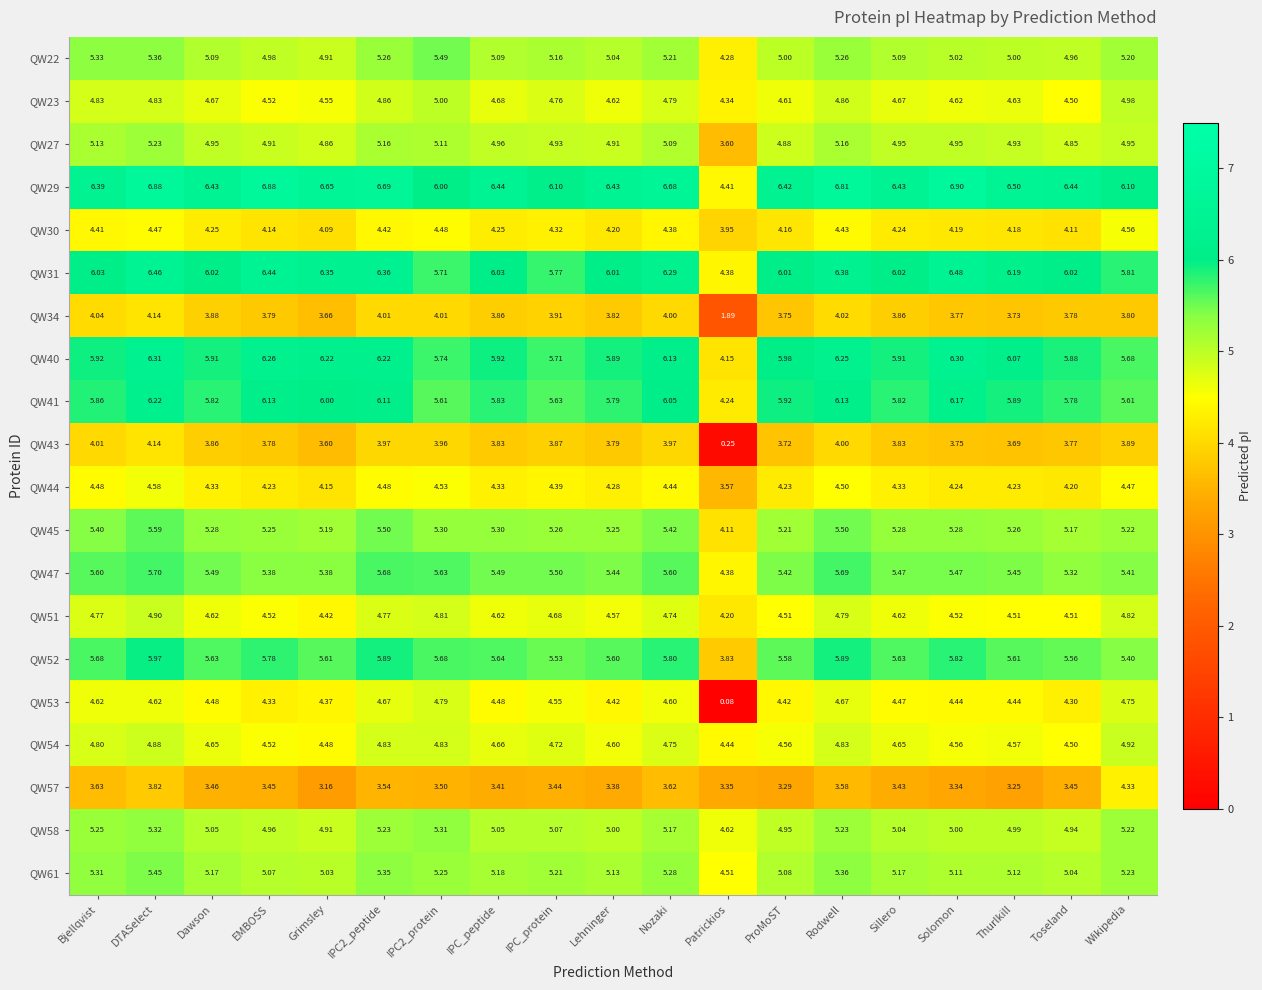

At which category is the sum across all series the highest?

DTASelect